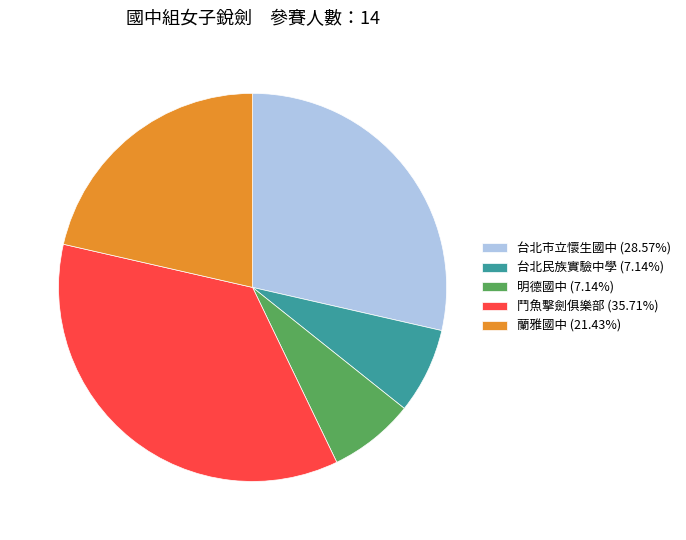

Is there any slice that represents more than half of the pie?

No